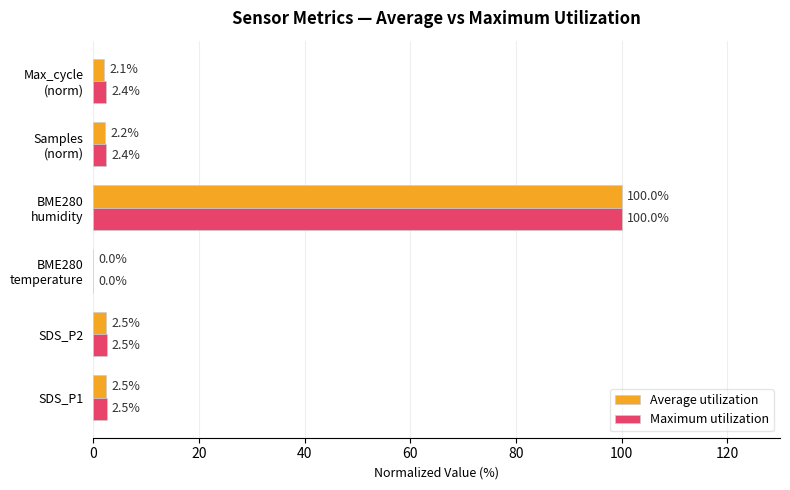

What is the maximum value for Maximum utilization?

100.0